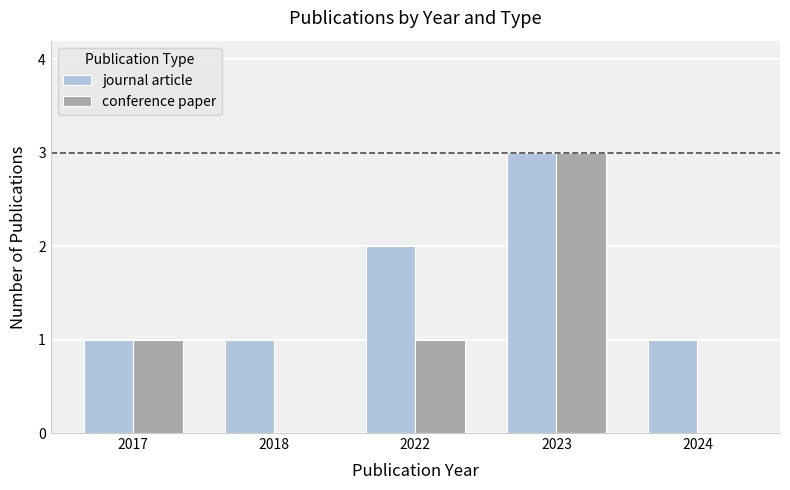

Are the bars horizontal?

No